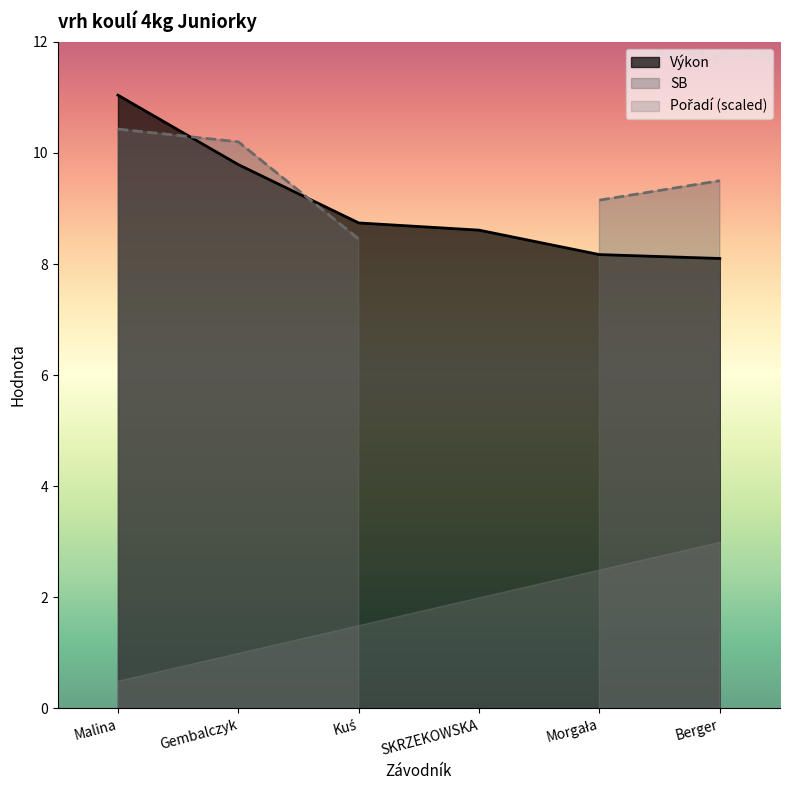

True or false: Pořadí and Výkon intersect in this chart.

False